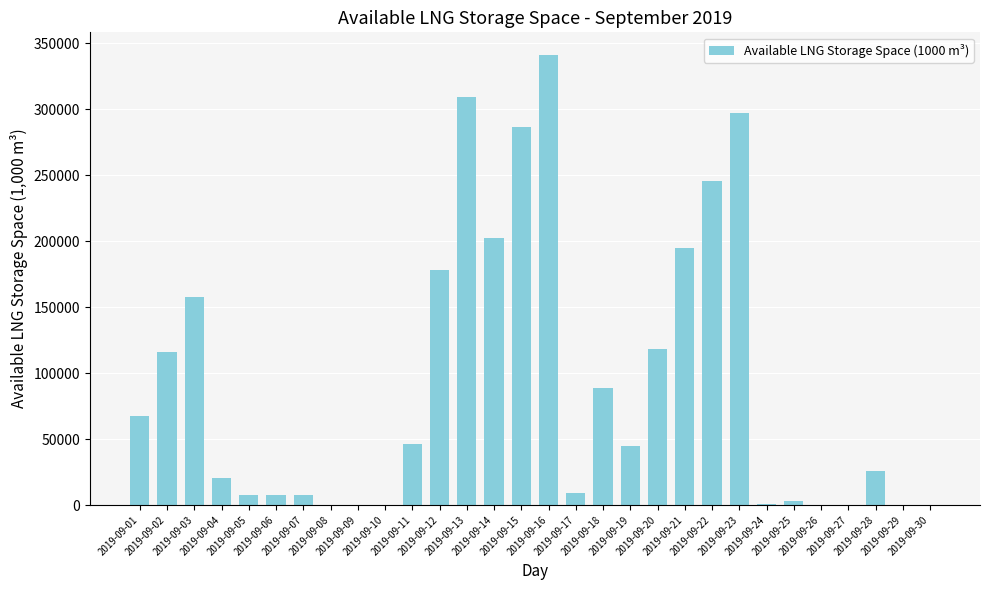

Are the bars horizontal?

No